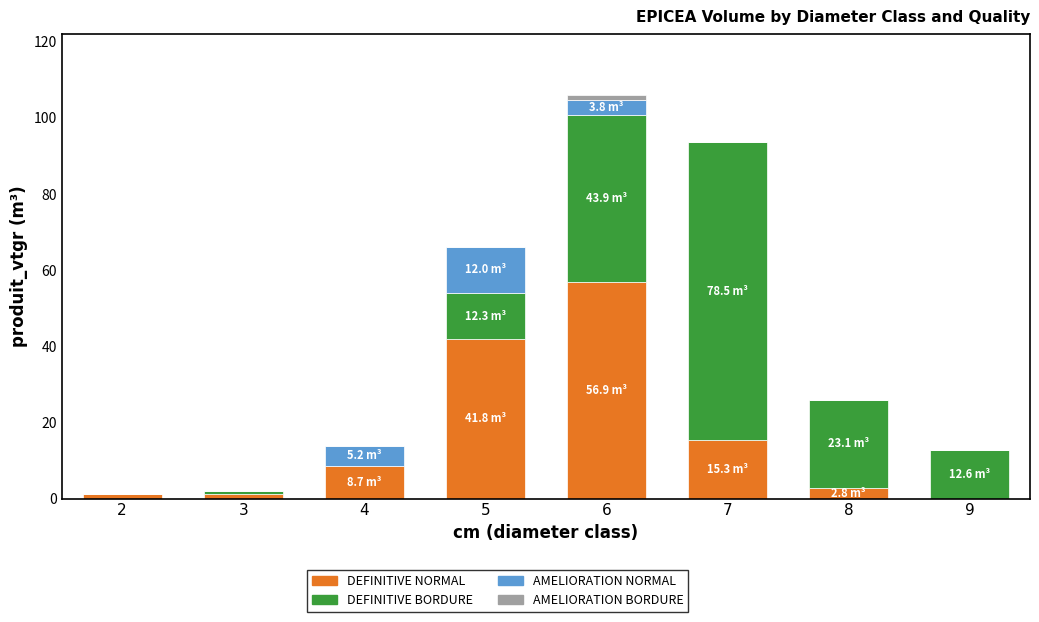

What is the highest value of the DEFINITIVE NORMAL series?

56.9